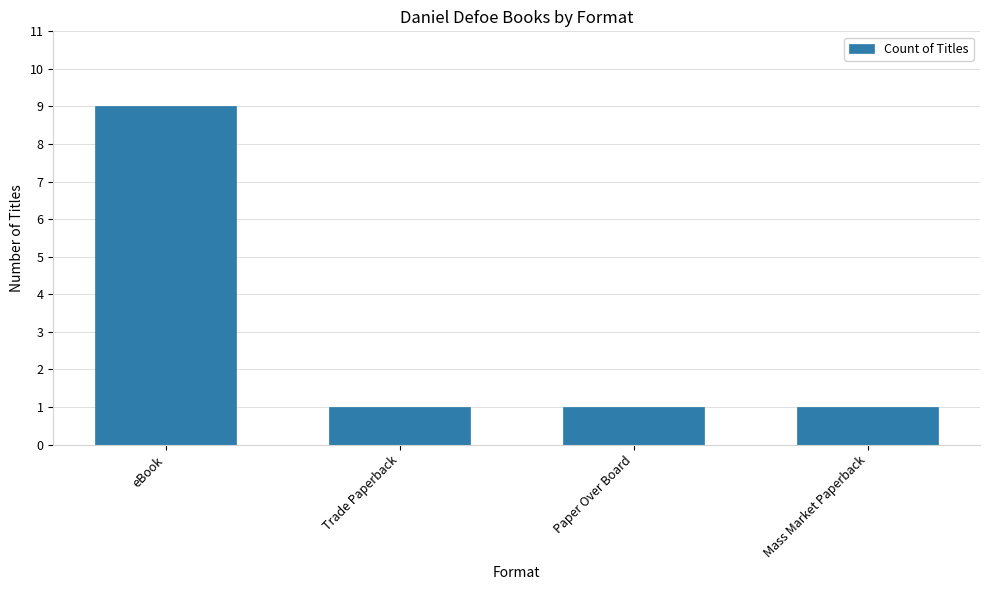

Which has a higher value, eBook or Trade Paperback?

eBook